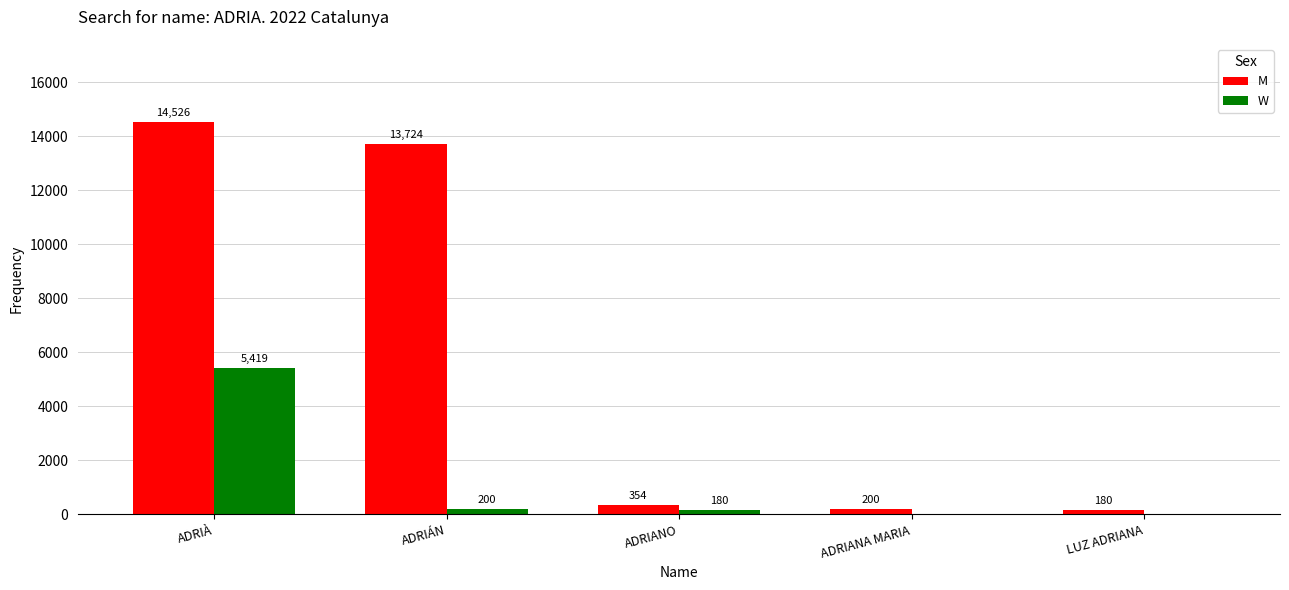

Read the M value at ADRIÁN, to the nearest 50.

13700